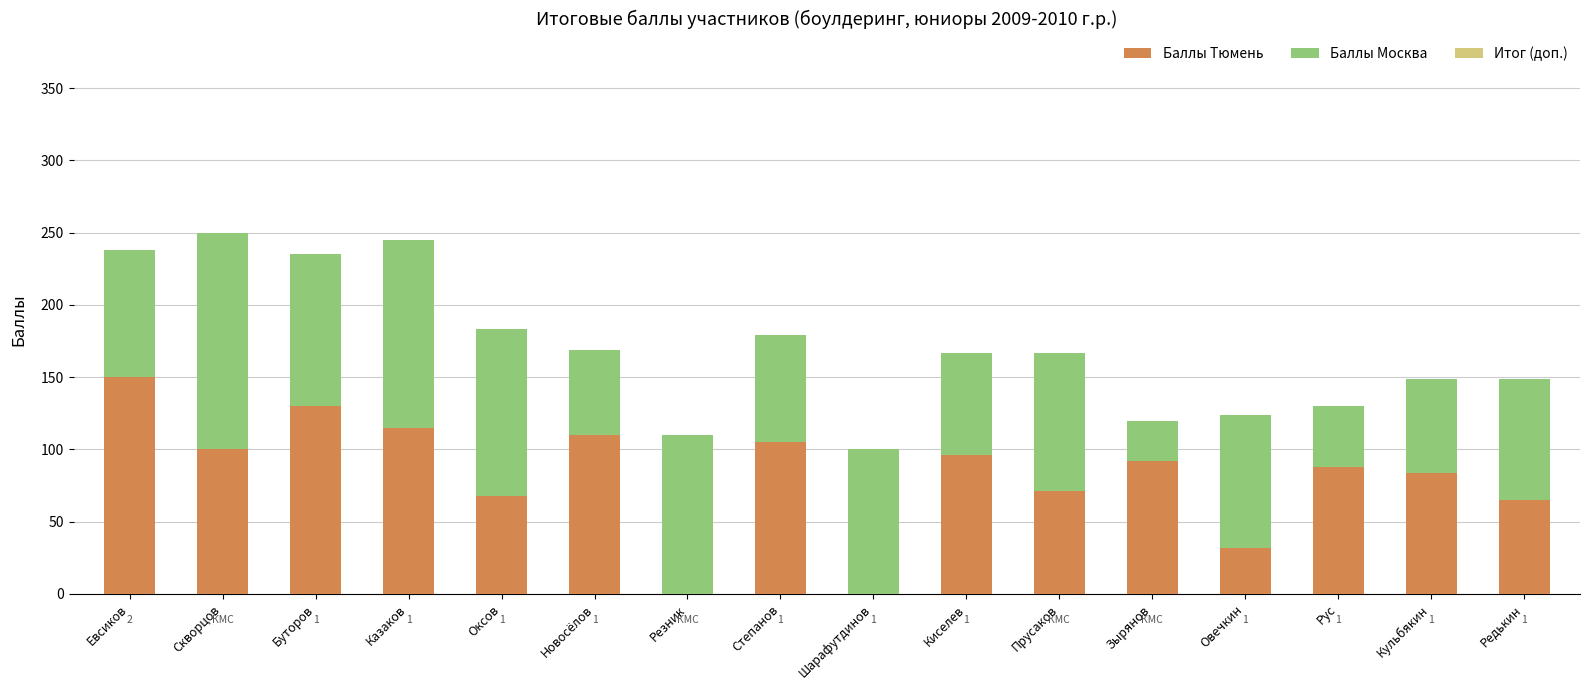

Which category has the highest value in the Баллы Тюмень series?

Евсиков